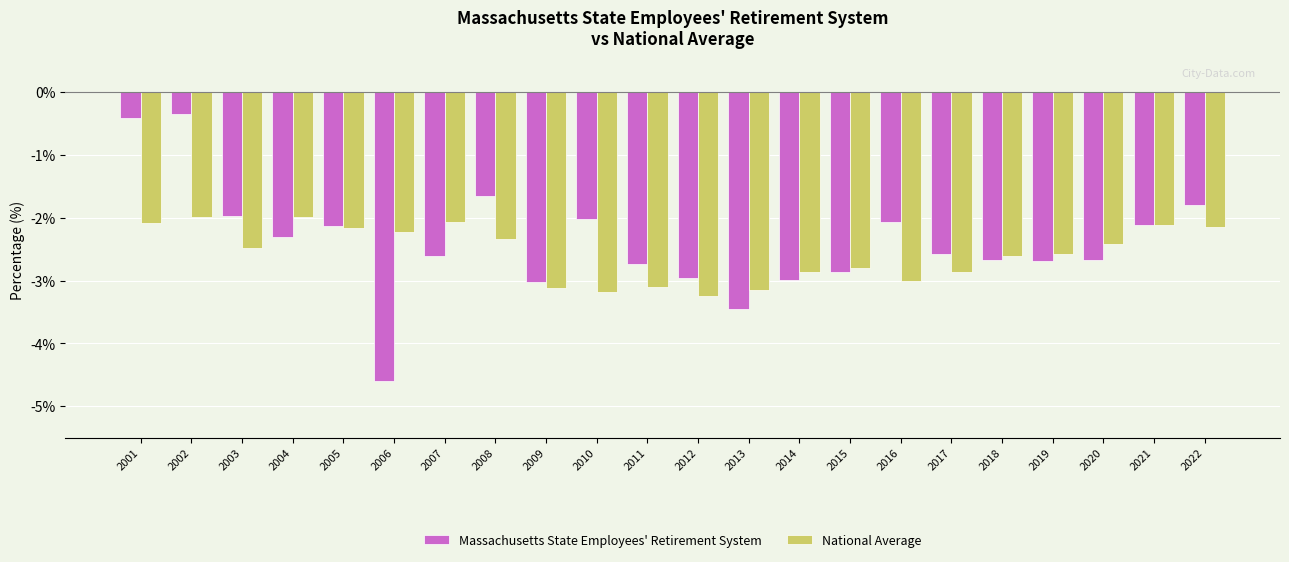

What is the sum of all National Average values?

-56.5